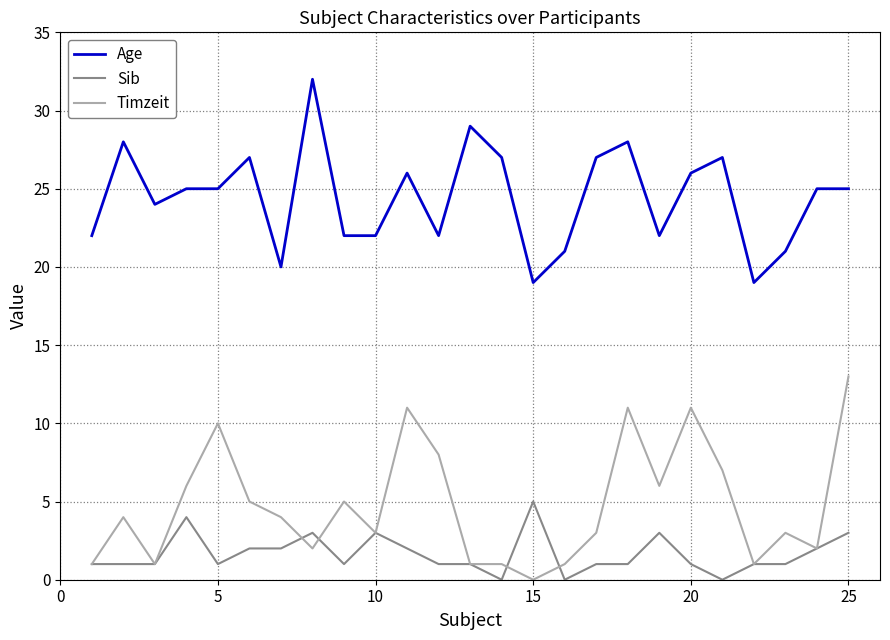

True or false: Sib and Age intersect in this chart.

False